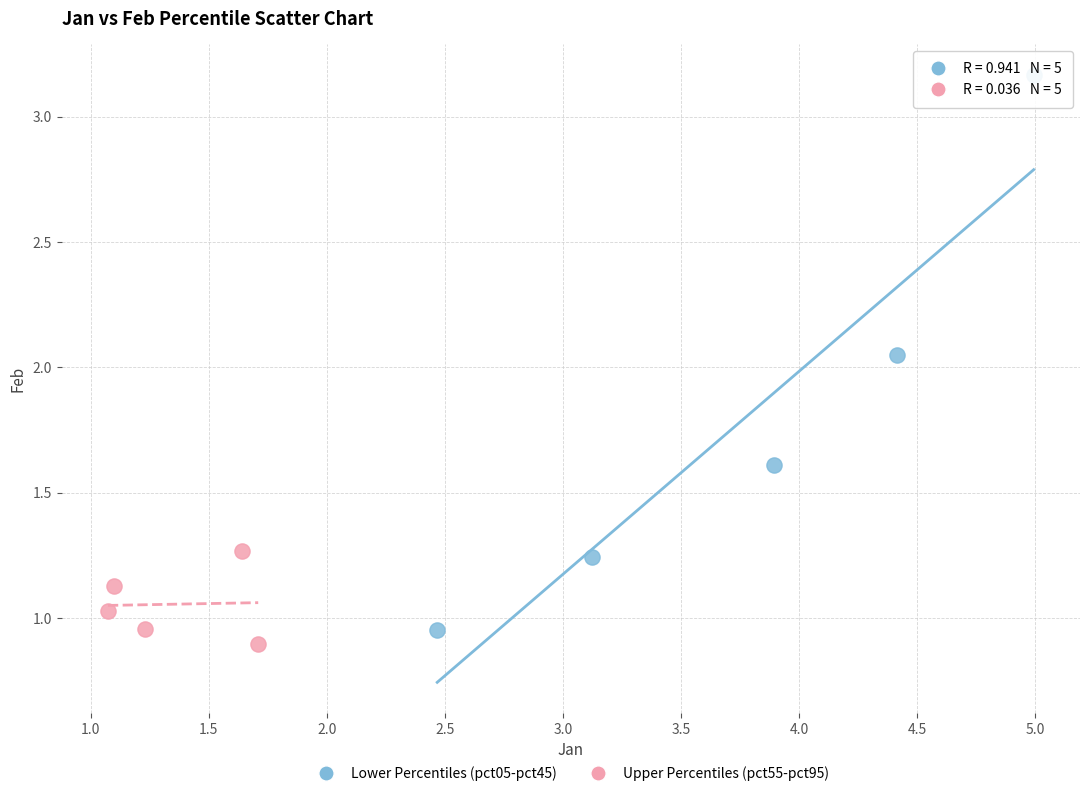

Which series contains the lowest Y value?

Upper Percentiles (pct55-pct95)